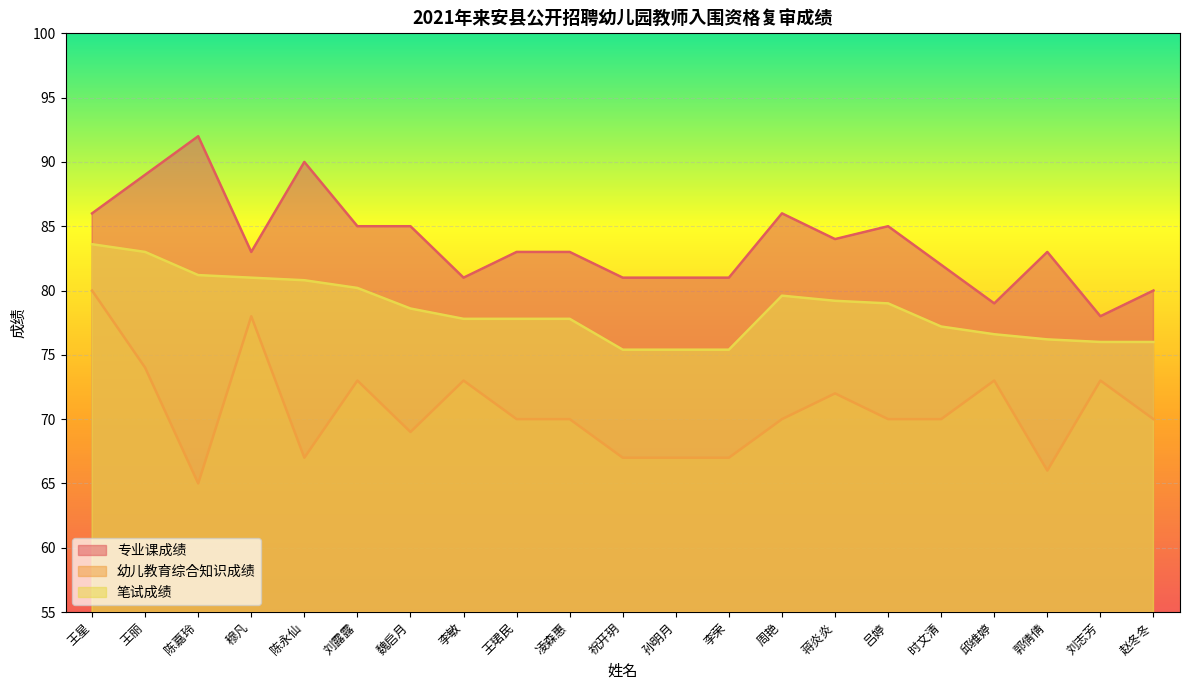

How many categories are shown in the chart?

21